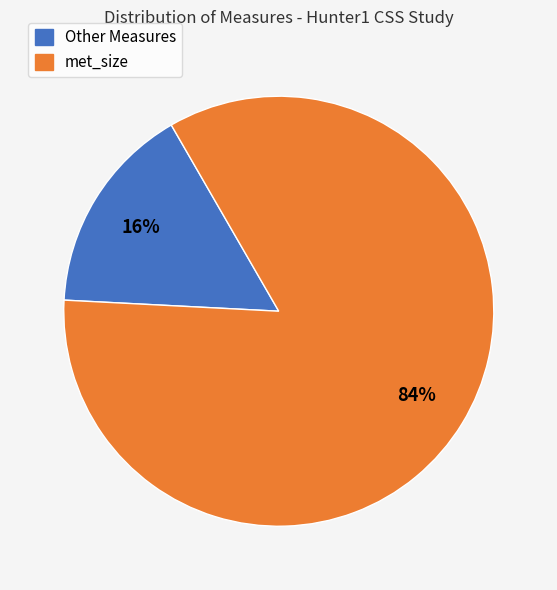

Is there any slice that represents more than half of the pie?

Yes